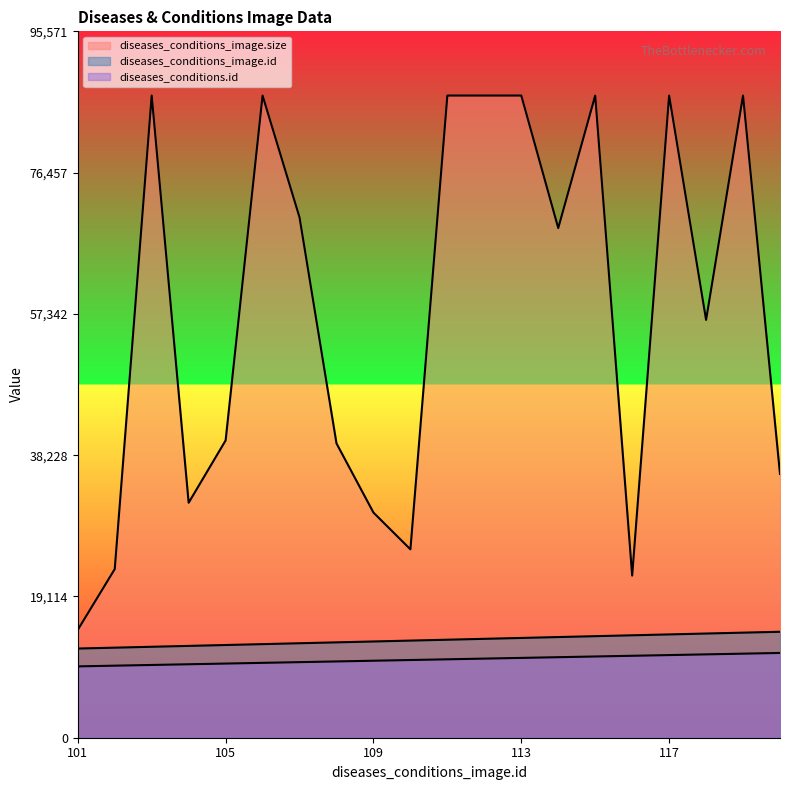

What is the minimum value for diseases_conditions_image.size?

14597.0